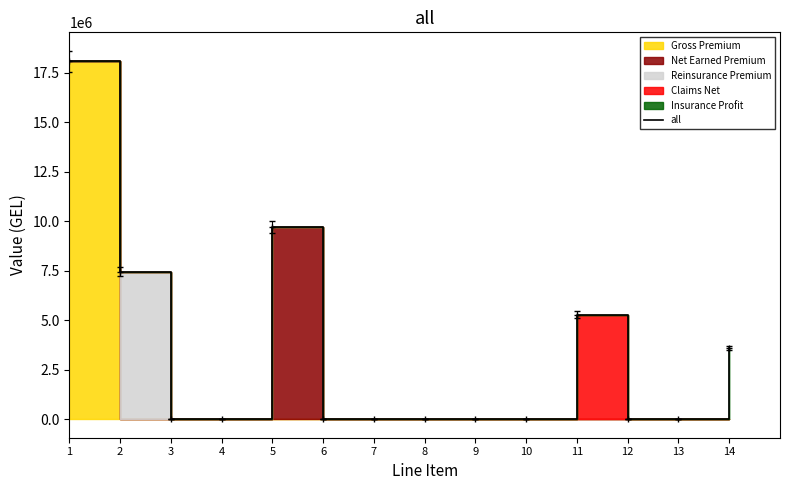

What is the difference between the second highest and second lowest values?

9707396.4